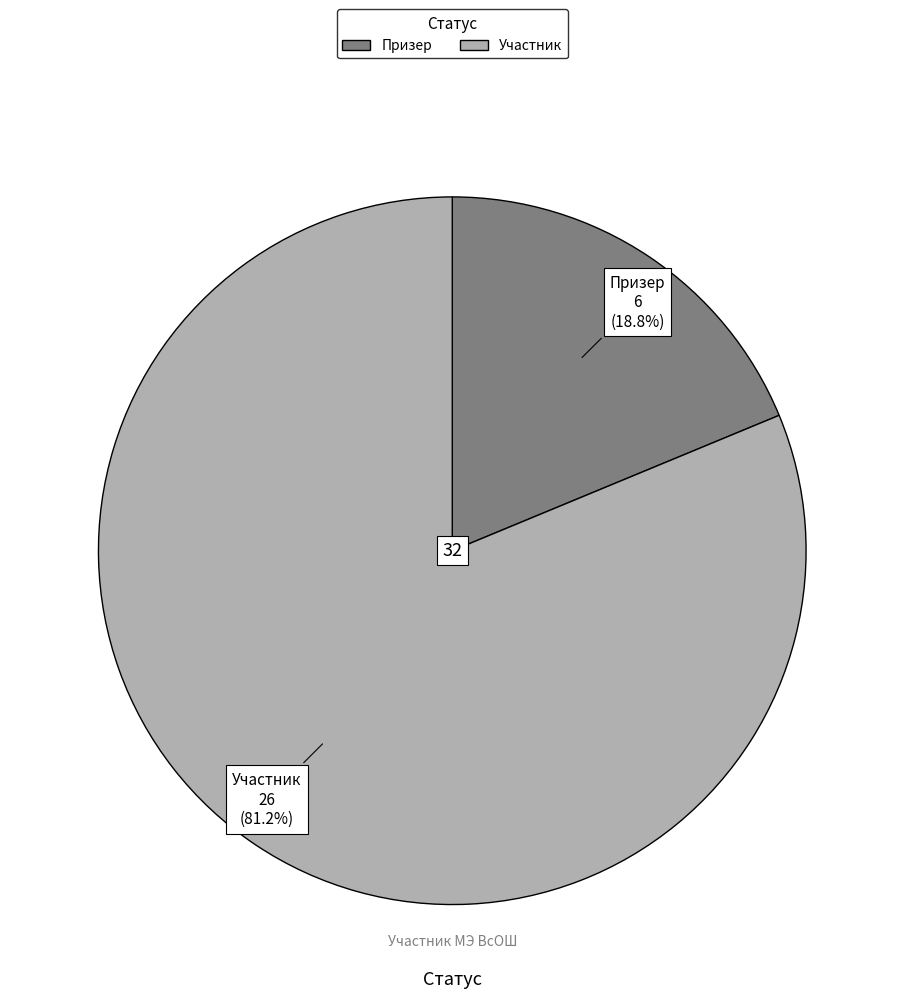

True or false: Призер accounts for 5% of the total.

False